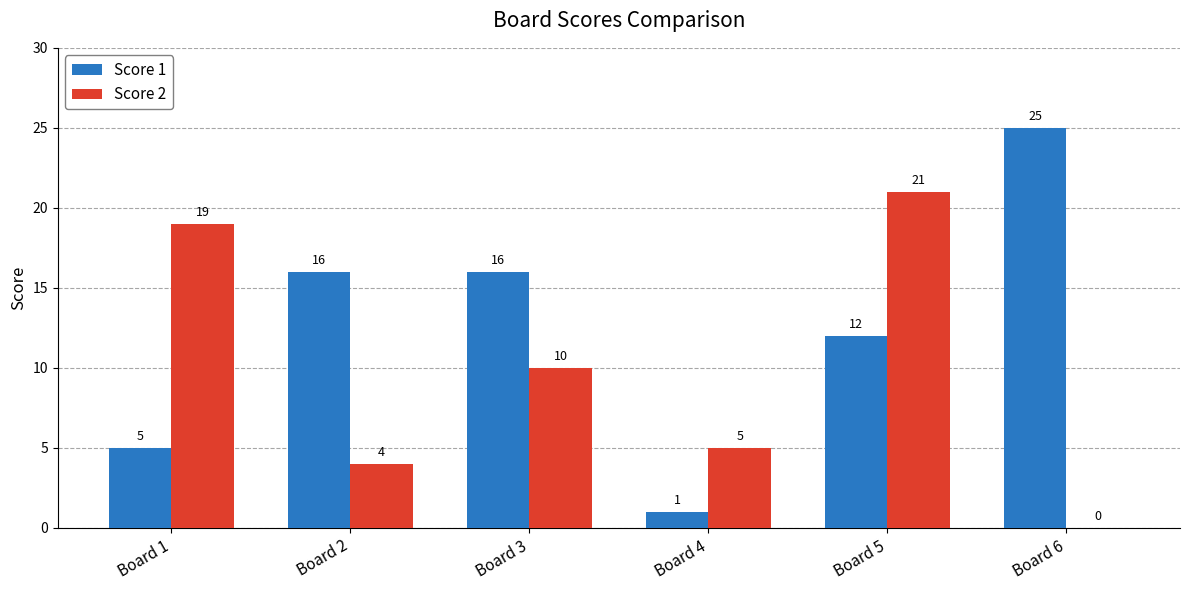

Between Board 3 and Board 4, which series saw the biggest shift?

Score 1